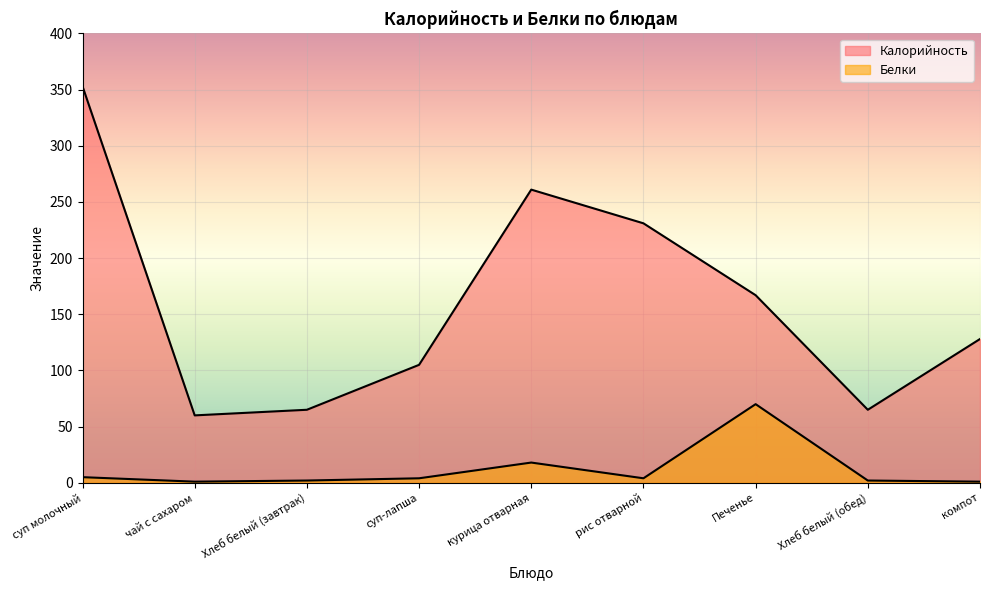

Rank the series at суп молочный from lowest to highest value.

Белки, Калорийность